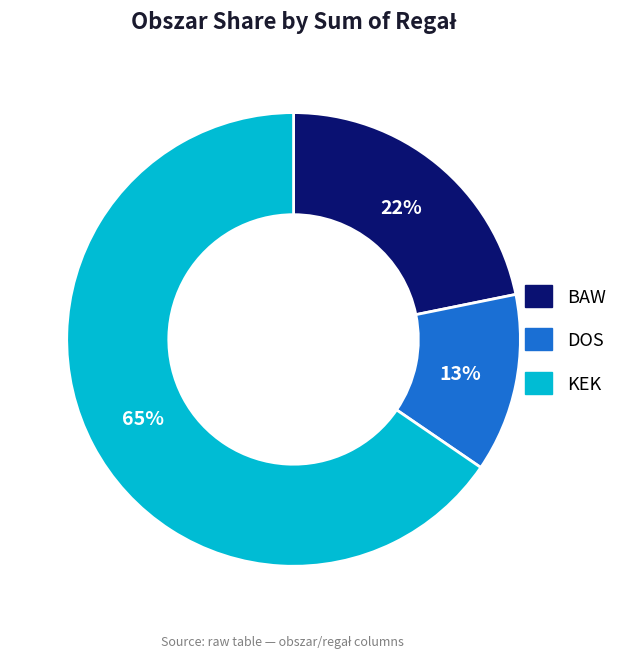

What percentage is the BAW slice, to the nearest percent?

22%